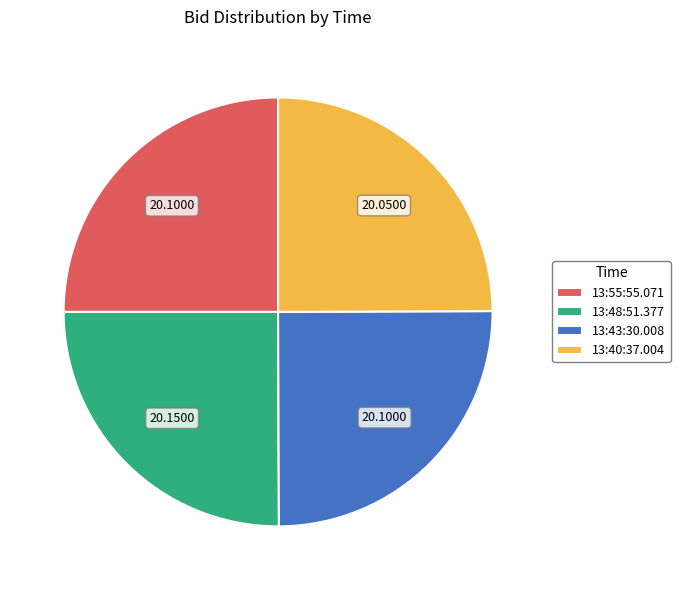

Does 13:43:30.008 account for over 50% of the chart?

No